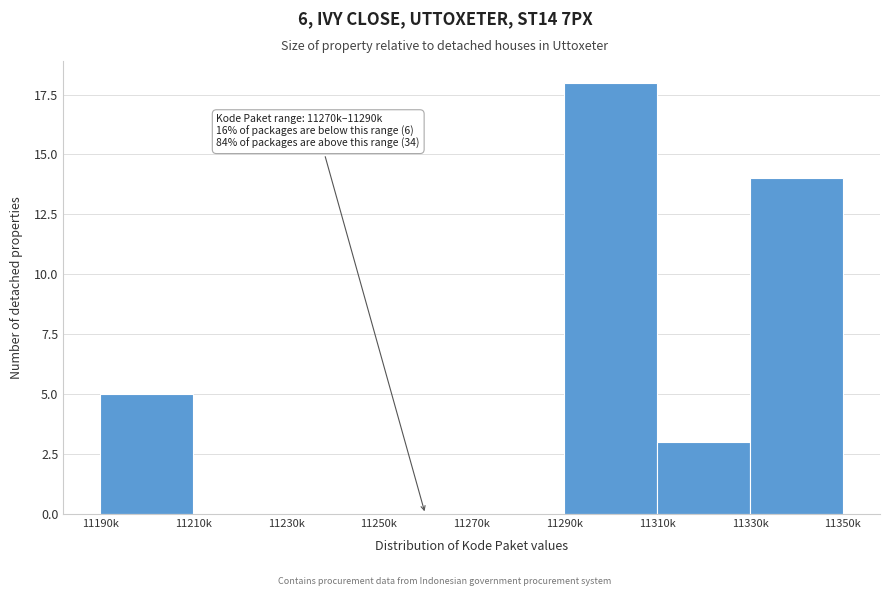

Reading left to right, transcribe all the data shown in this chart.

11190k=5	11210k=0	11230k=0	11250k=0	11270k=0	11290k=18	11310k=3	11330k=14